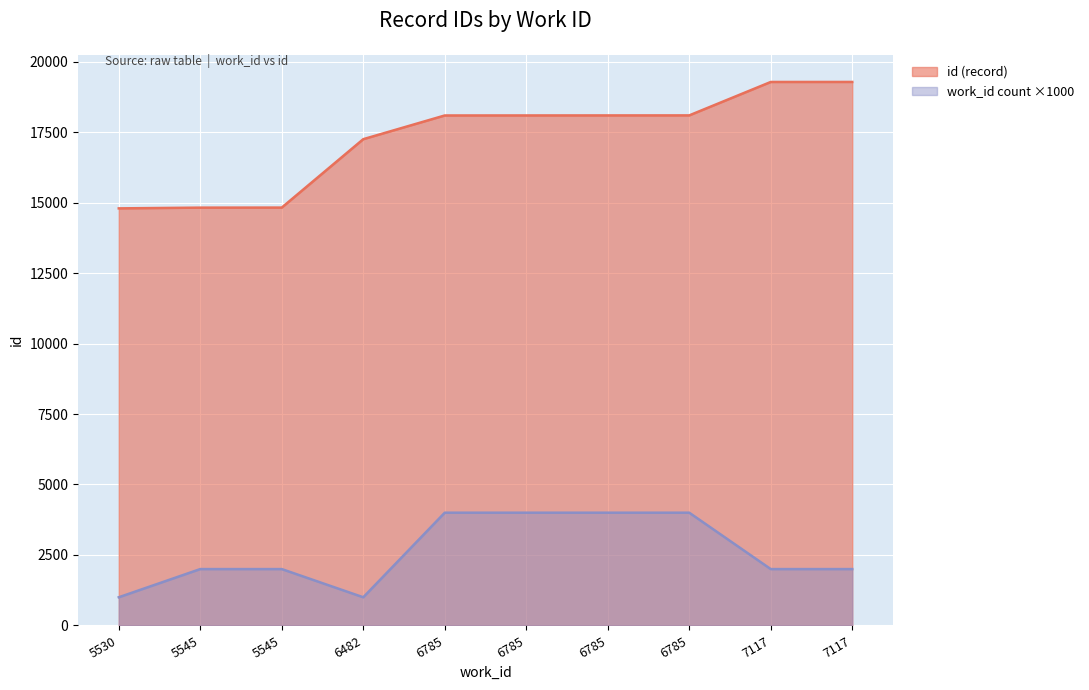

What is the difference between the maximum and second lowest values?

4458